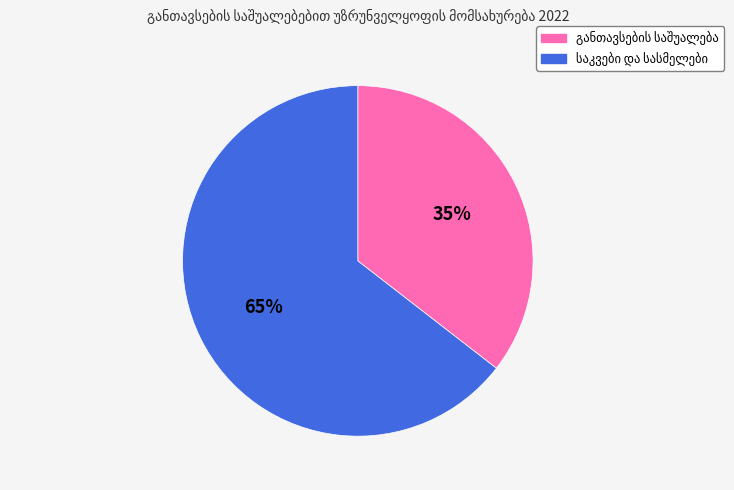

How many segments does this pie chart have?

2